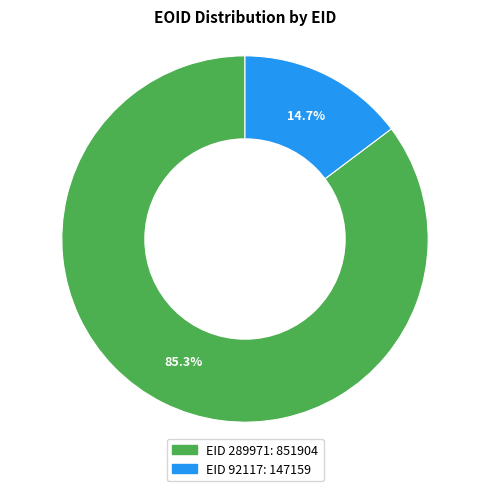

Which category has the smallest portion of the pie?

EID 92117: 147159